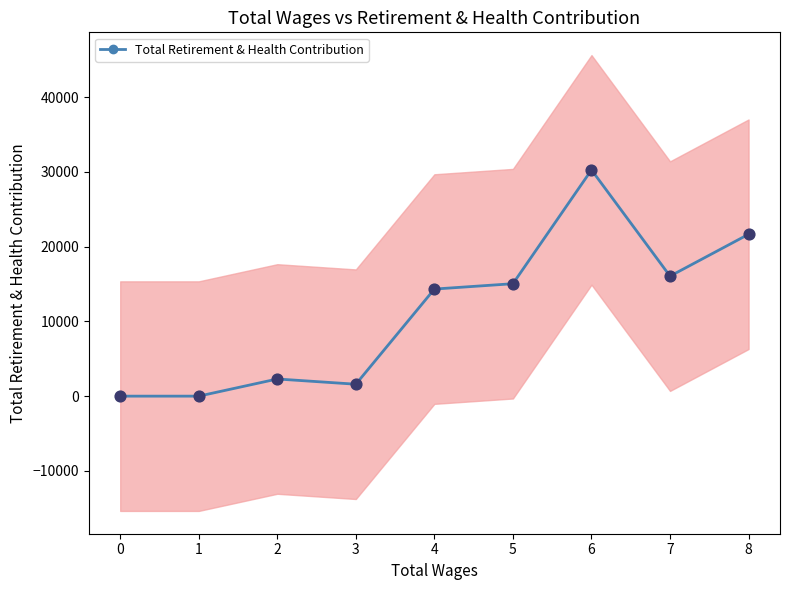

The value of Total Retirement & Health Contribution at 1 is 0. True or false?

True